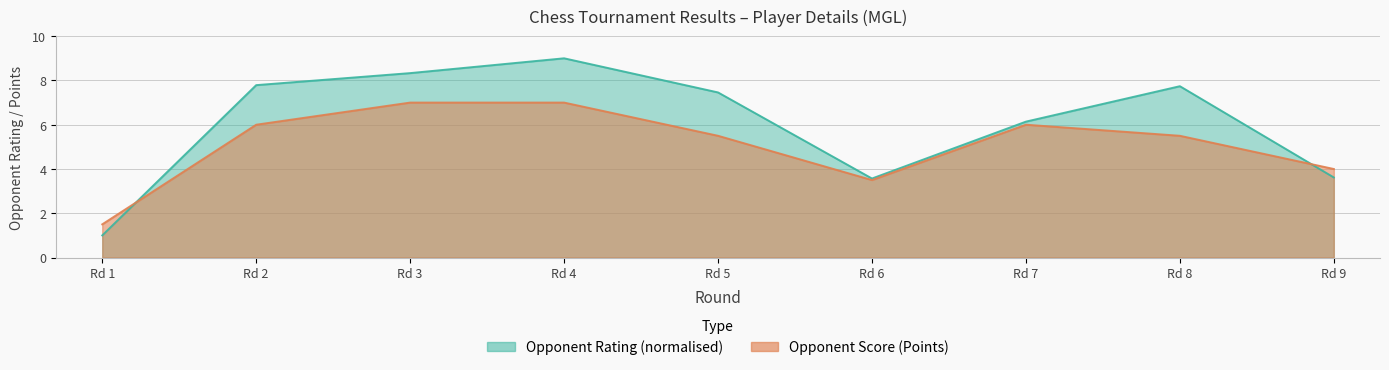

How many values in the Rating (Bayarmaa) series are below 7?

4